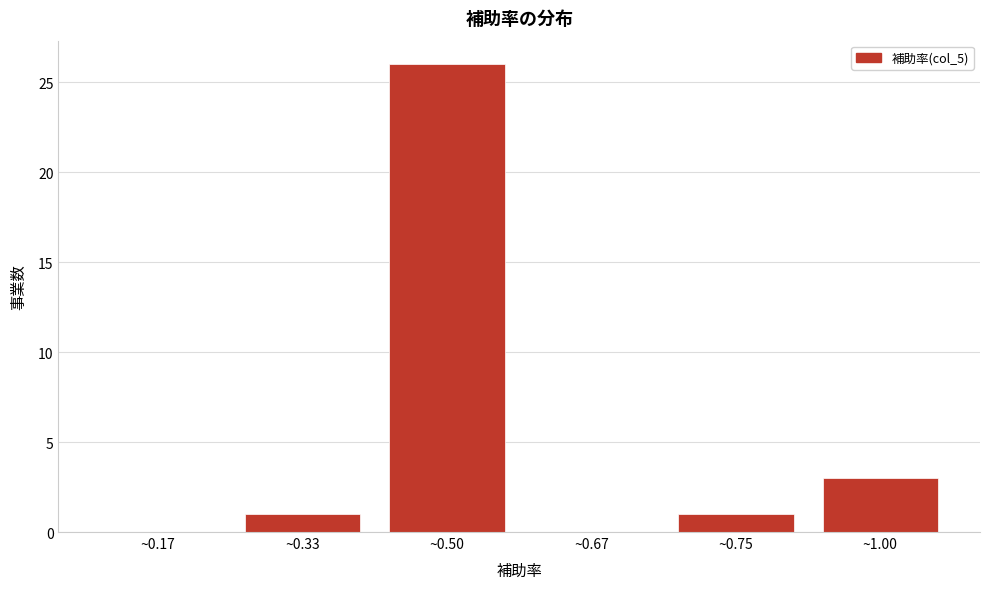

Reading right to left, extract all data points from this chart.

~1.00=3	~0.75=1	~0.67=0	~0.50=26	~0.33=1	~0.17=0